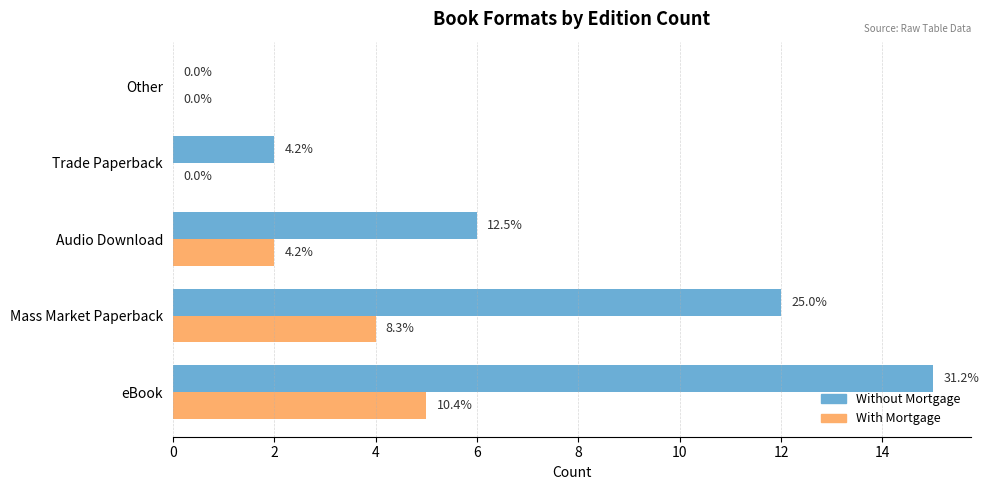

What are all the series names shown in the legend?

Without Mortgage, With Mortgage